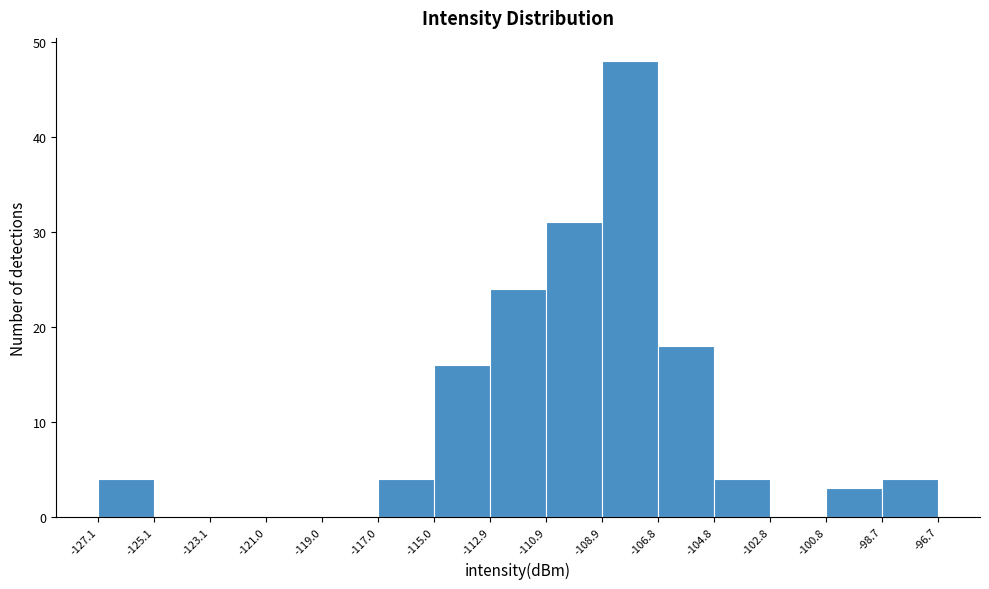

Reading left to right, list every bar in this chart as the range it spans on the x-axis followed by its height. The values are not printed on the chart, so give them approximately, as read against the axis.

-127.1 to -125.1: 4
-125.1 to -123.1: 0
-123.1 to -121.0: 0
-121.0 to -119.0: 0
-119.0 to -117.0: 0
-117.0 to -115.0: 4
-115.0 to -112.9: 16
-112.9 to -110.9: 24
-110.9 to -108.9: 31
-108.9 to -106.8: 48
-106.8 to -104.8: 18
-104.8 to -102.8: 4
-102.8 to -100.8: 0
-100.8 to -98.7: 3
-98.7 to -96.7: 4